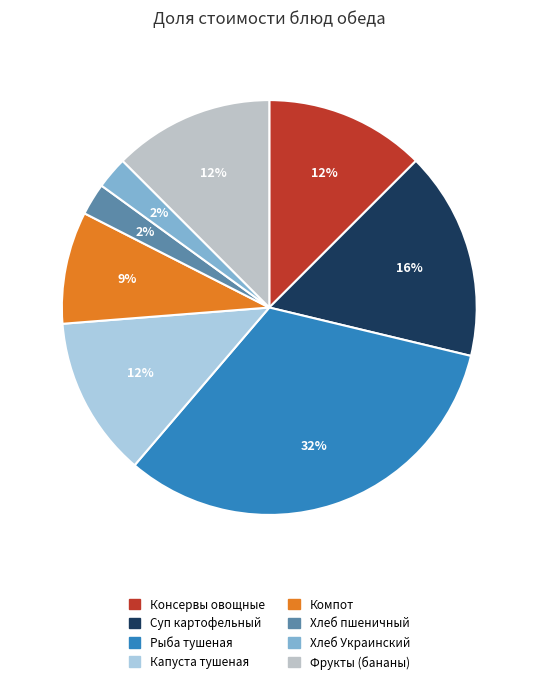

What is the largest slice in the pie chart?

Рыба тушеная в томате с овощами